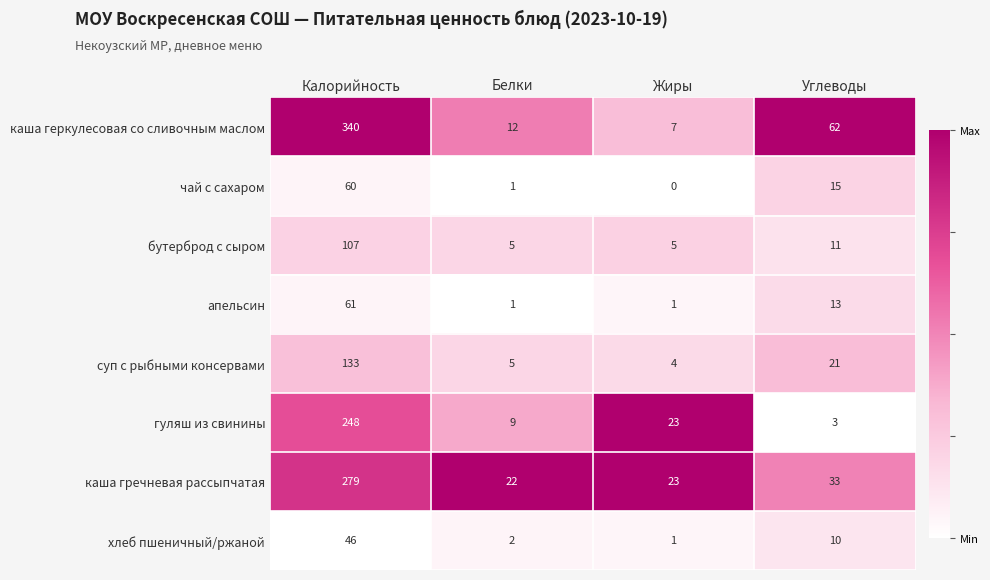

At Калорийность, list the series in order from largest to smallest.

каша геркулесовая со сливочным маслом, каша гречневая рассыпчатая, гуляш из свинины, суп с рыбными консервами, бутерброд с сыром, апельсин, чай с сахаром, хлеб пшеничный/ржаной